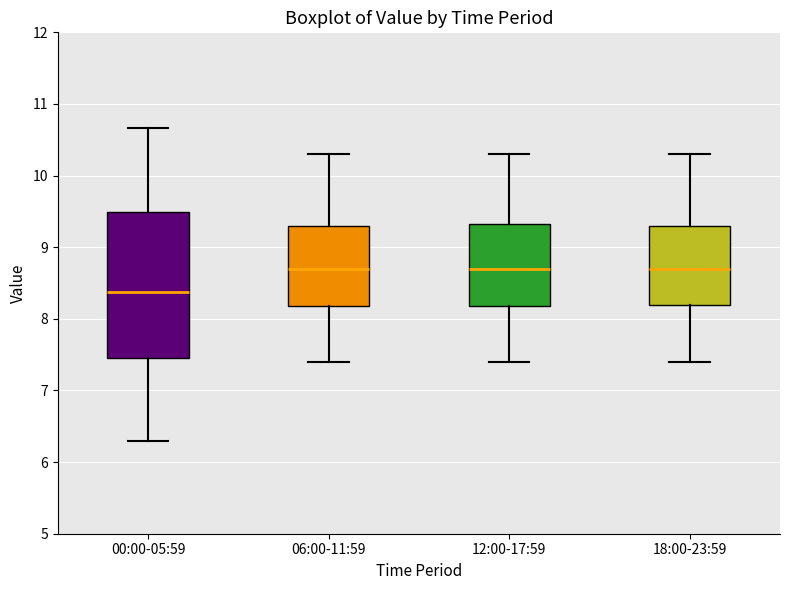

Reading left to right, read every box against the y-axis: the position of its median line, the range the box covers, and the ends of its whiskers. The values are not printed on the chart, so give them approximately, as read against the axis.

00:00-05:59: median 8.4, box 7.5 to 9.5, whiskers 6.3 to 10.7
06:00-11:59: median 8.7, box 8.2 to 9.3, whiskers 7.4 to 10.3
12:00-17:59: median 8.7, box 8.2 to 9.3, whiskers 7.4 to 10.3
18:00-23:59: median 8.7, box 8.2 to 9.3, whiskers 7.4 to 10.3